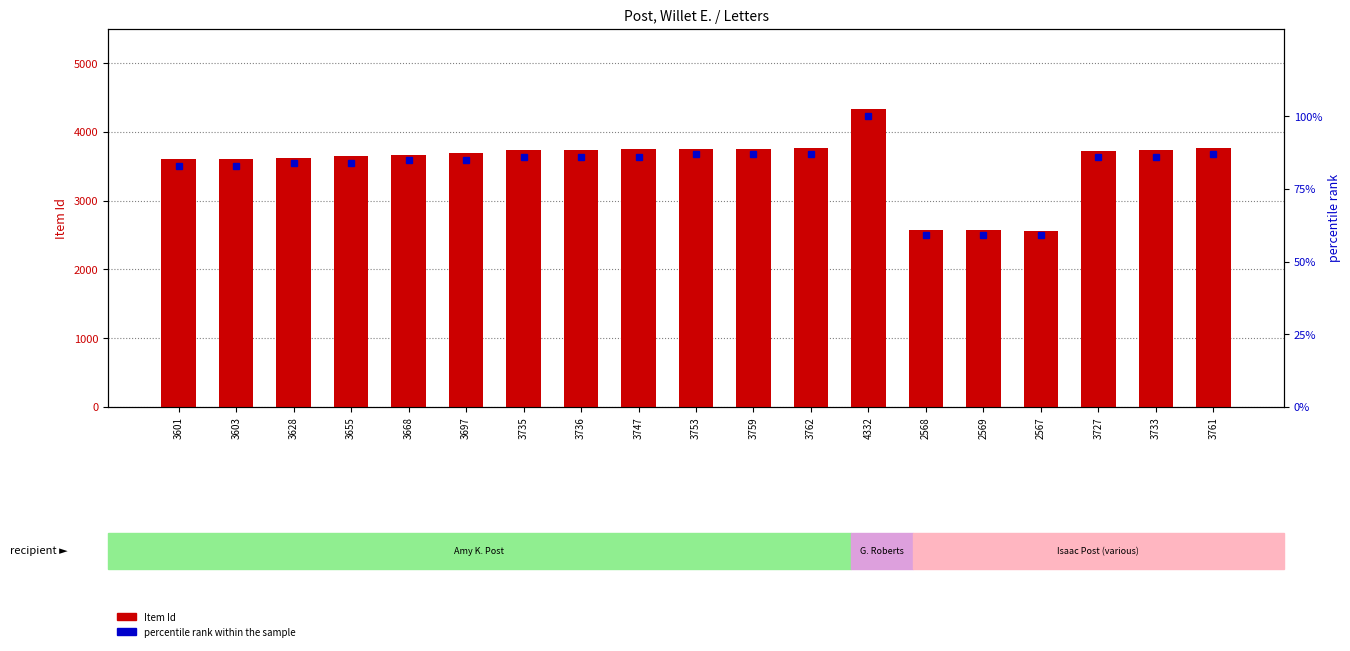

How many series are shown in this chart?

2